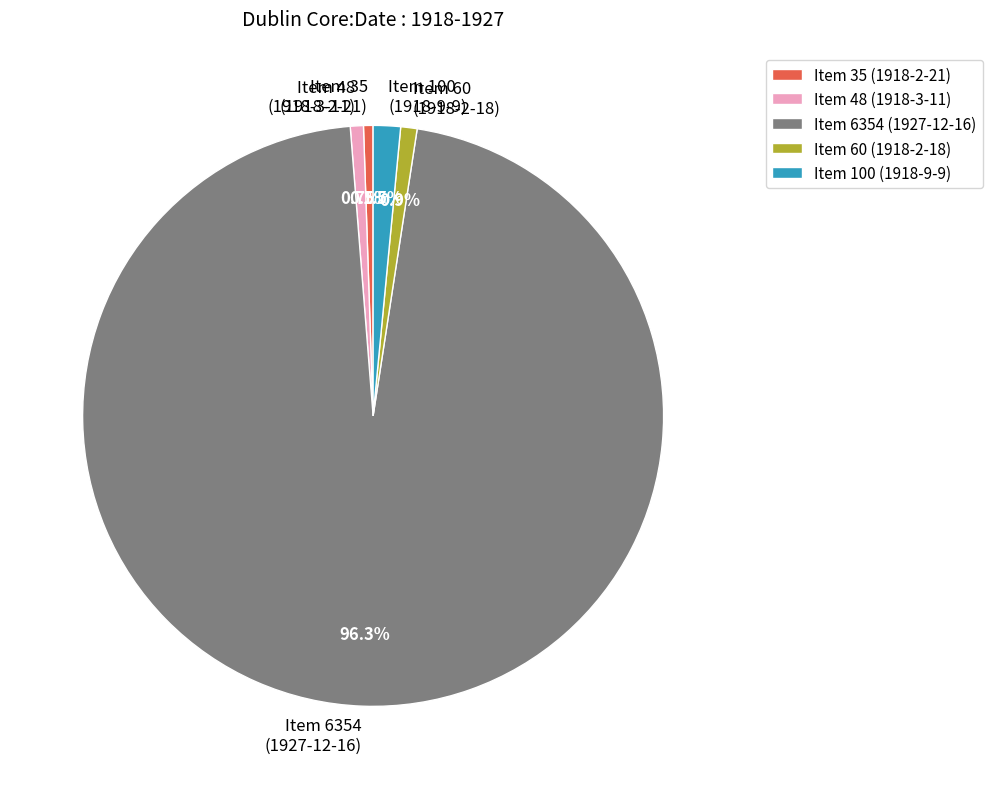

Is the sum of Item 35 (1918-2-21) and Item 48 (1918-3-11) greater than half?

No